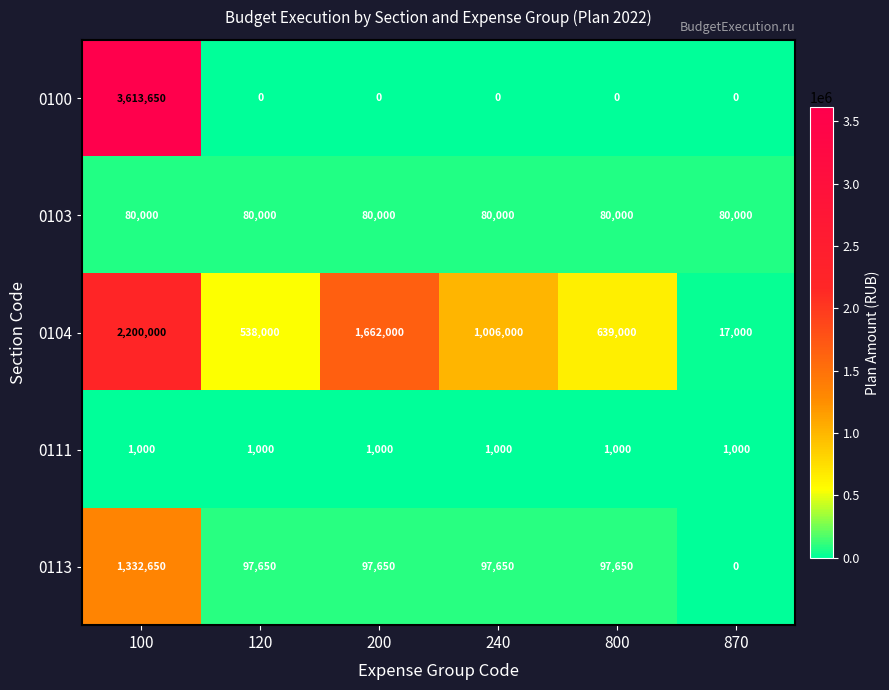

What is the spread (max minus min) of values at 800?

639000